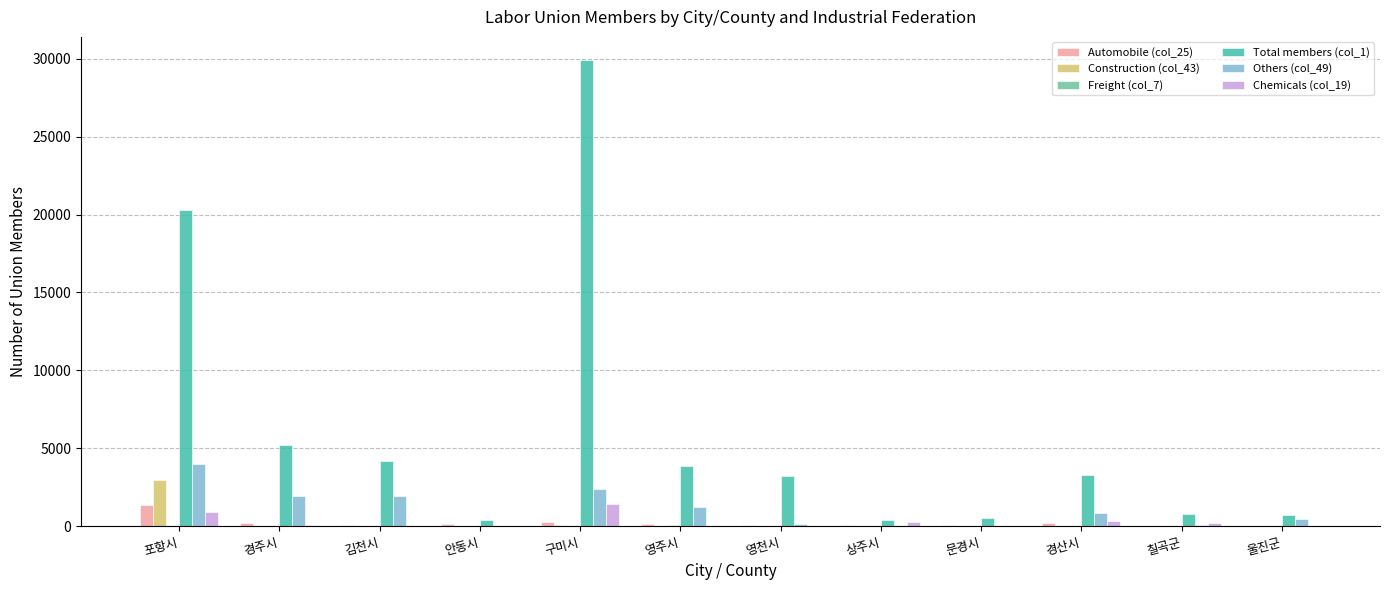

The Construction (col_43) series shows 1688 at 영주시. True or false?

False